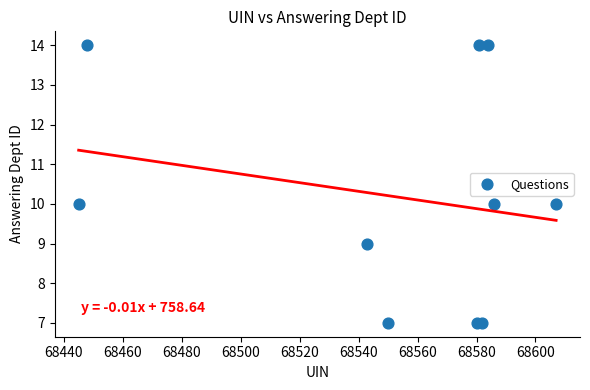

What is the average X value?

68551